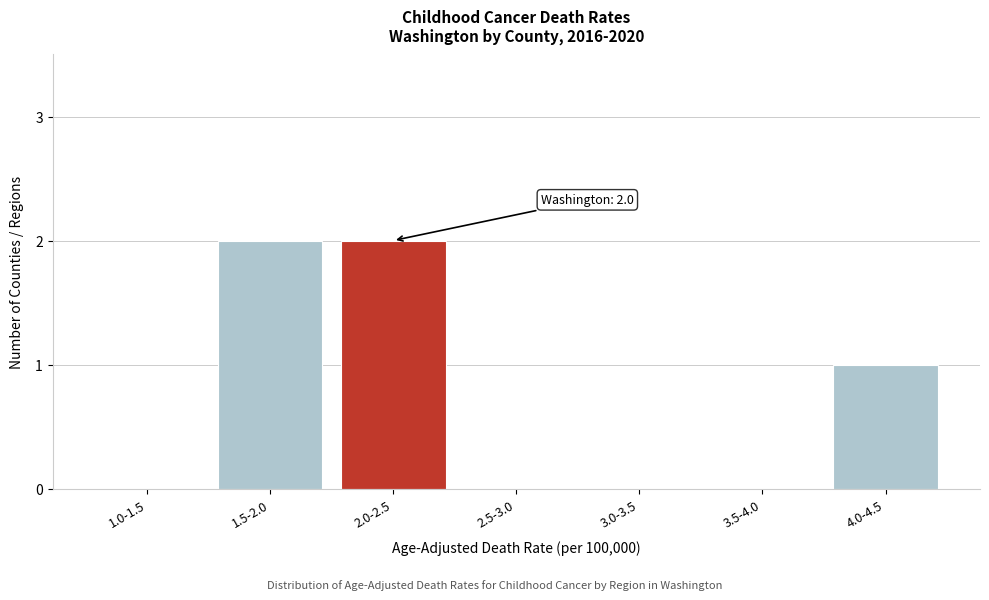

Reading left to right, extract all data points from this chart.

1.0-1.5=0	1.5-2.0=2	2.0-2.5=2	2.5-3.0=0	3.0-3.5=0	3.5-4.0=0	4.0-4.5=1